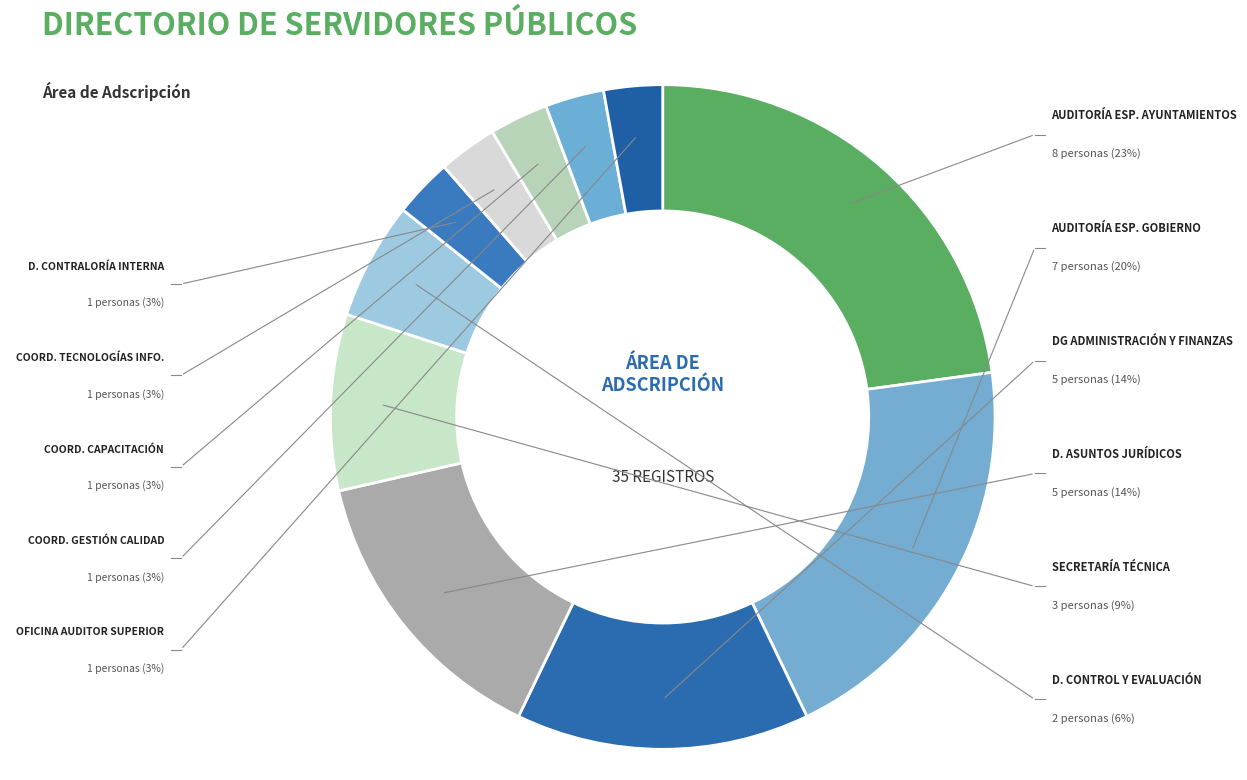

To the nearest percent, what is the difference between the DIRECCIÓN DE CONTRALORÍA INTERNA and DIRECCIÓN DE CONTROL Y EVALUACIÓN slice percentages?

3%